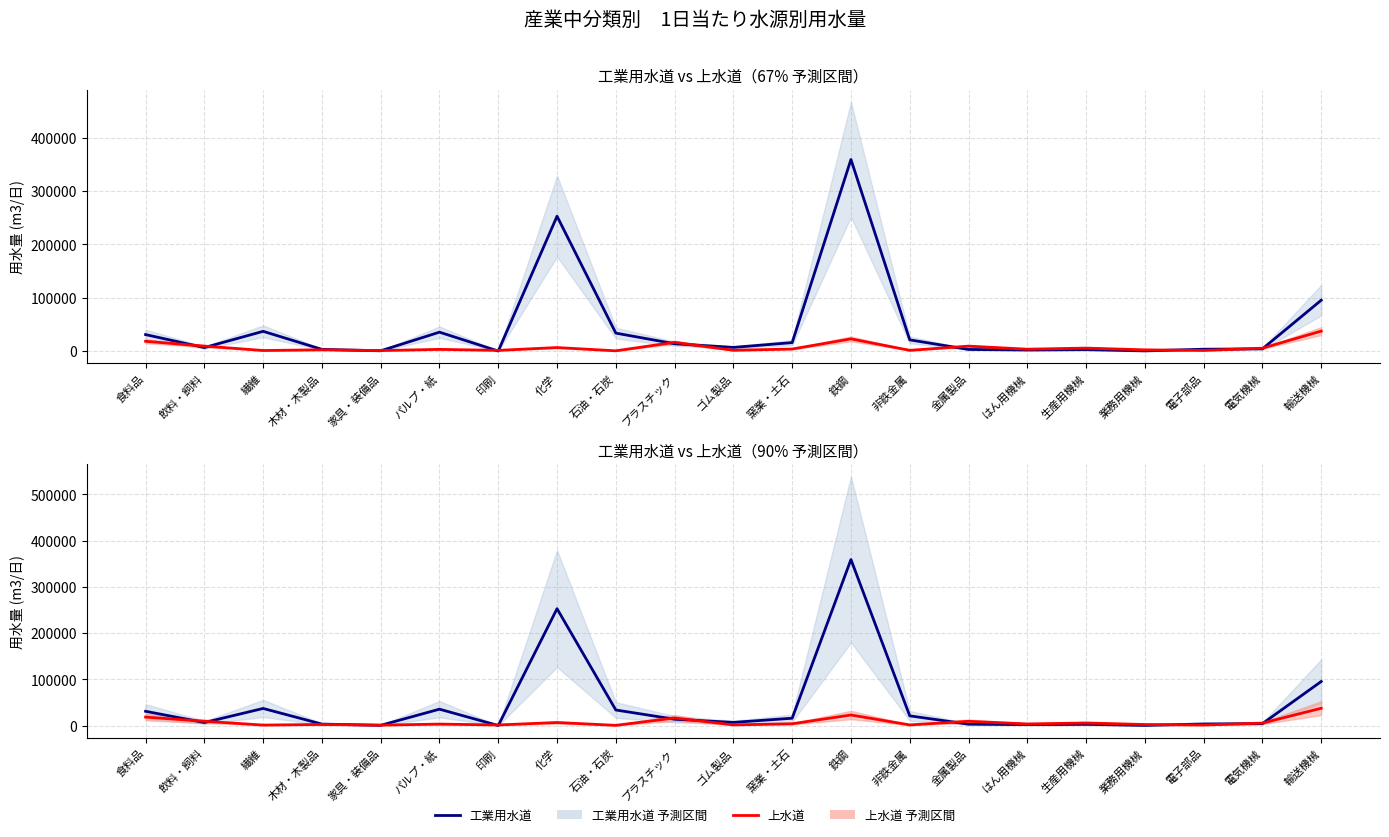

What are all the series names shown in the legend?

工業用水道, 上水道